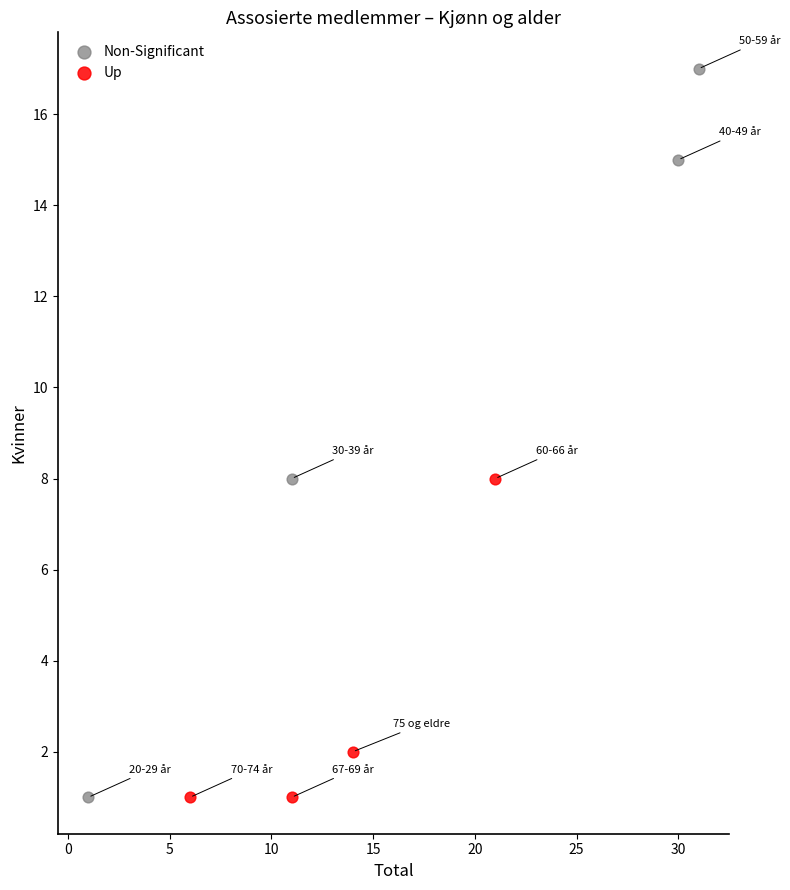

Which series has the widest spread of Y values?

Non-Significant